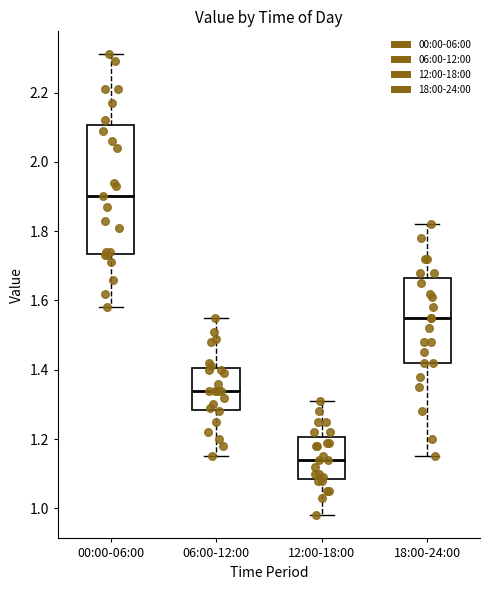

Where does the upper whisker of the box for 00:00-06:00 end on the y-axis? The values are not printed on the chart, so give them approximately, as read against the axis.

2.32